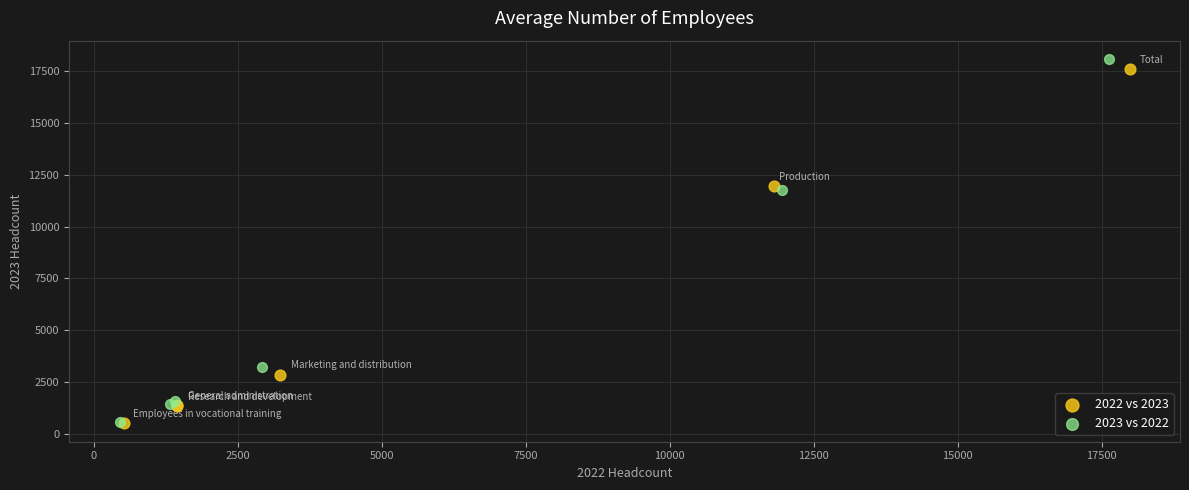

What are all the series names shown in the legend?

2022 vs 2023, 2023 vs 2022